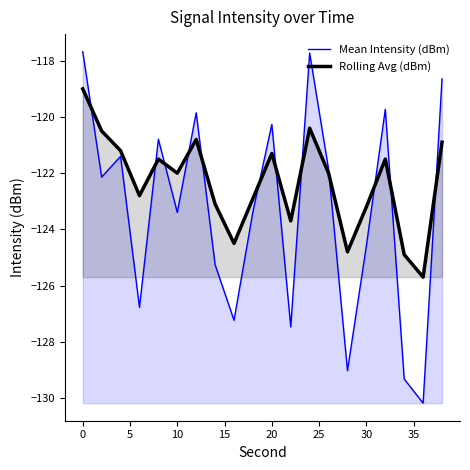

Count the number of categories in the chart.

20